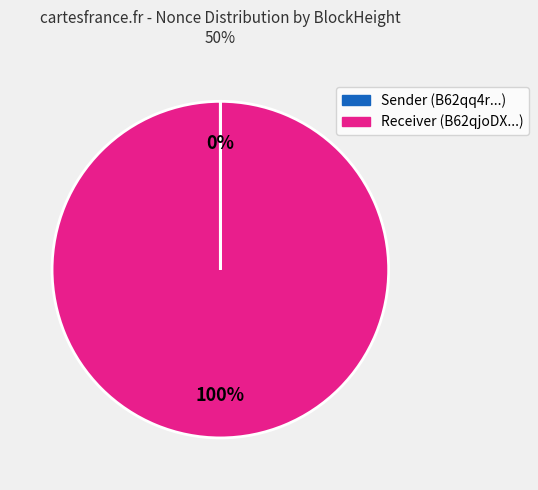

To the nearest percent, what is the average slice percentage?

50%